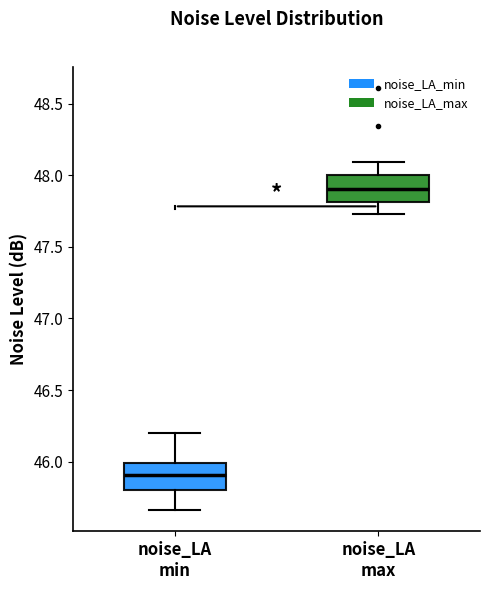

Reading left to right, read every box against the y-axis: the position of its median line, the range the box covers, and the ends of its whiskers. The values are not printed on the chart, so give them approximately, as read against the axis.

noise_LA min: median 45.90, box 45.80 to 46.00, whiskers 45.65 to 46.20
noise_LA max: median 47.90, box 47.80 to 48.00, whiskers 47.75 to 48.10